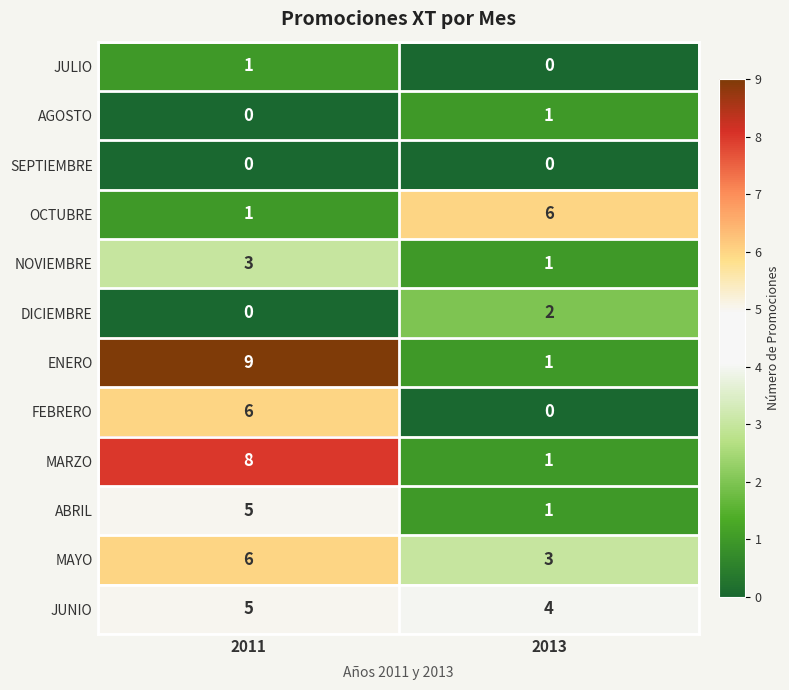

At which label does FEBRERO reach its peak?

2011